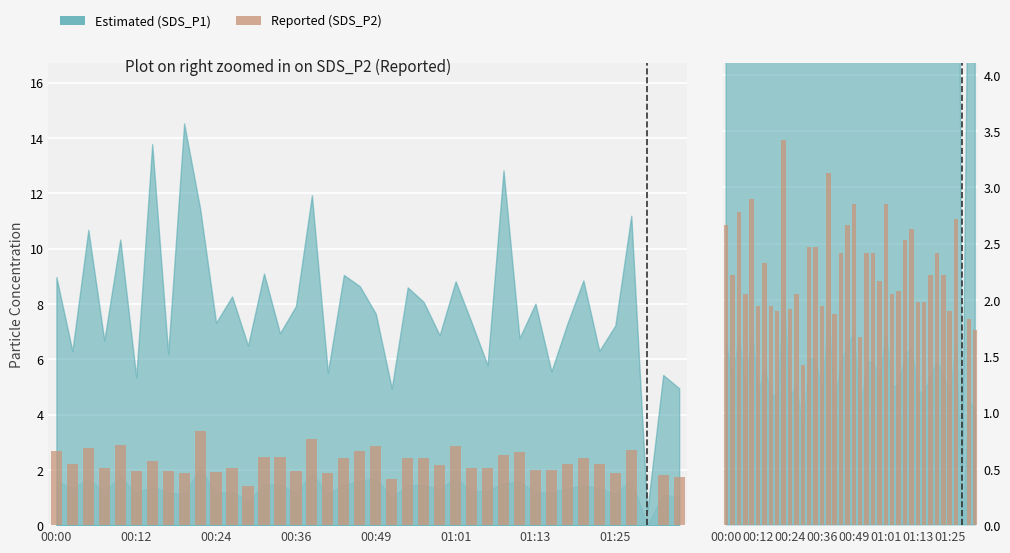

Count the number of values greater than 2.

26